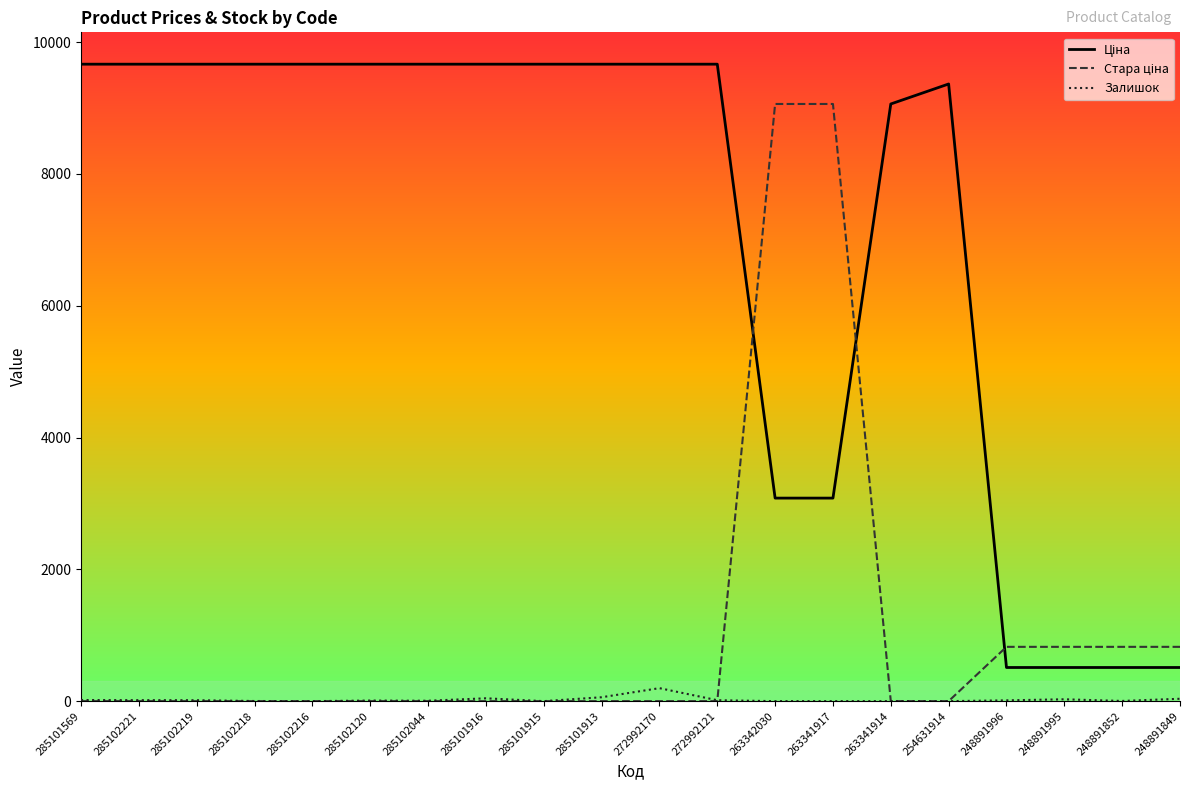

What is the maximum value shown in the chart?

9664.7